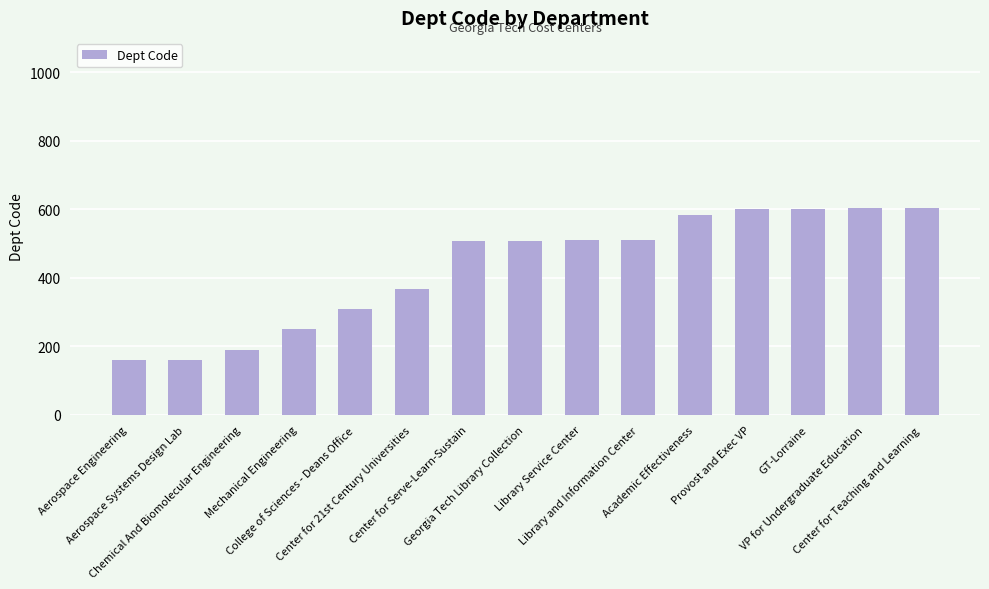

What is the greatest value displayed?

604